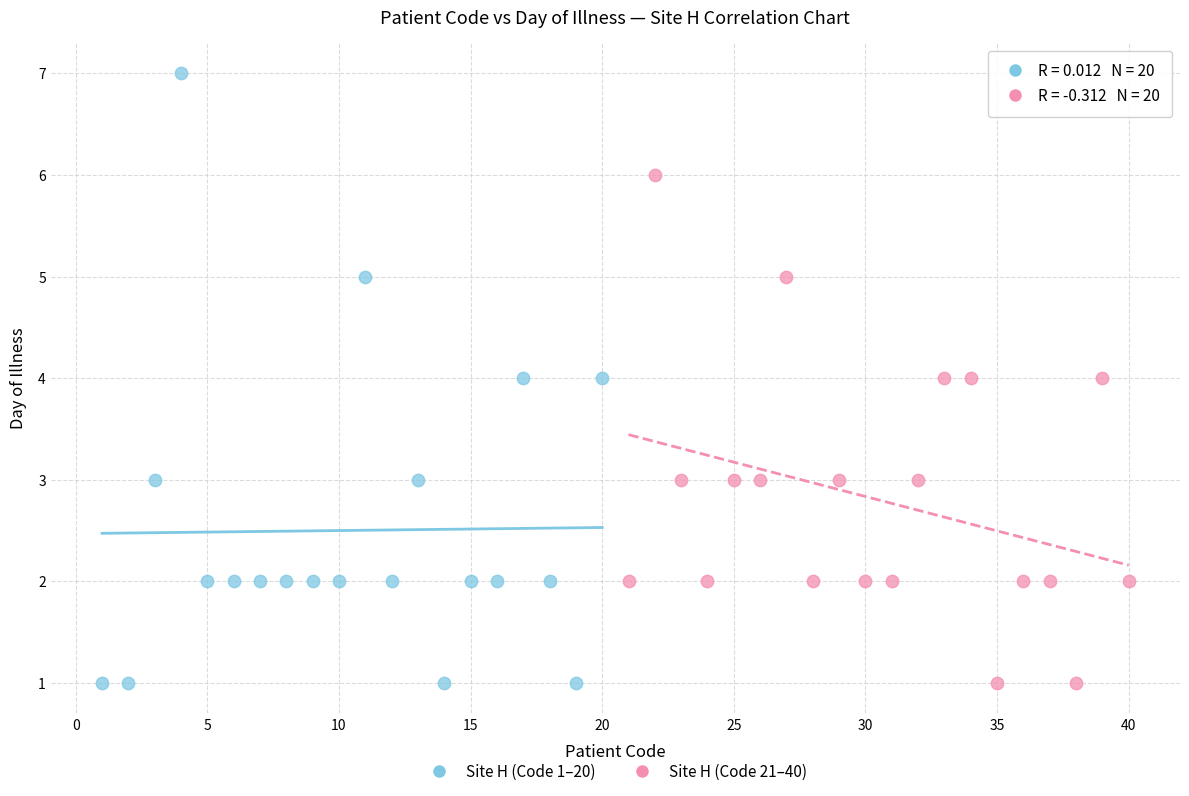

Which series contains the highest Y value?

Site H (Code 1–20)